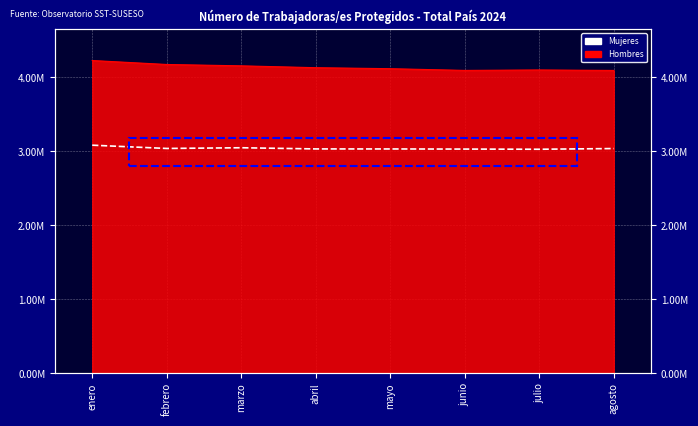

At which label does the data first exceed 3035818?

enero